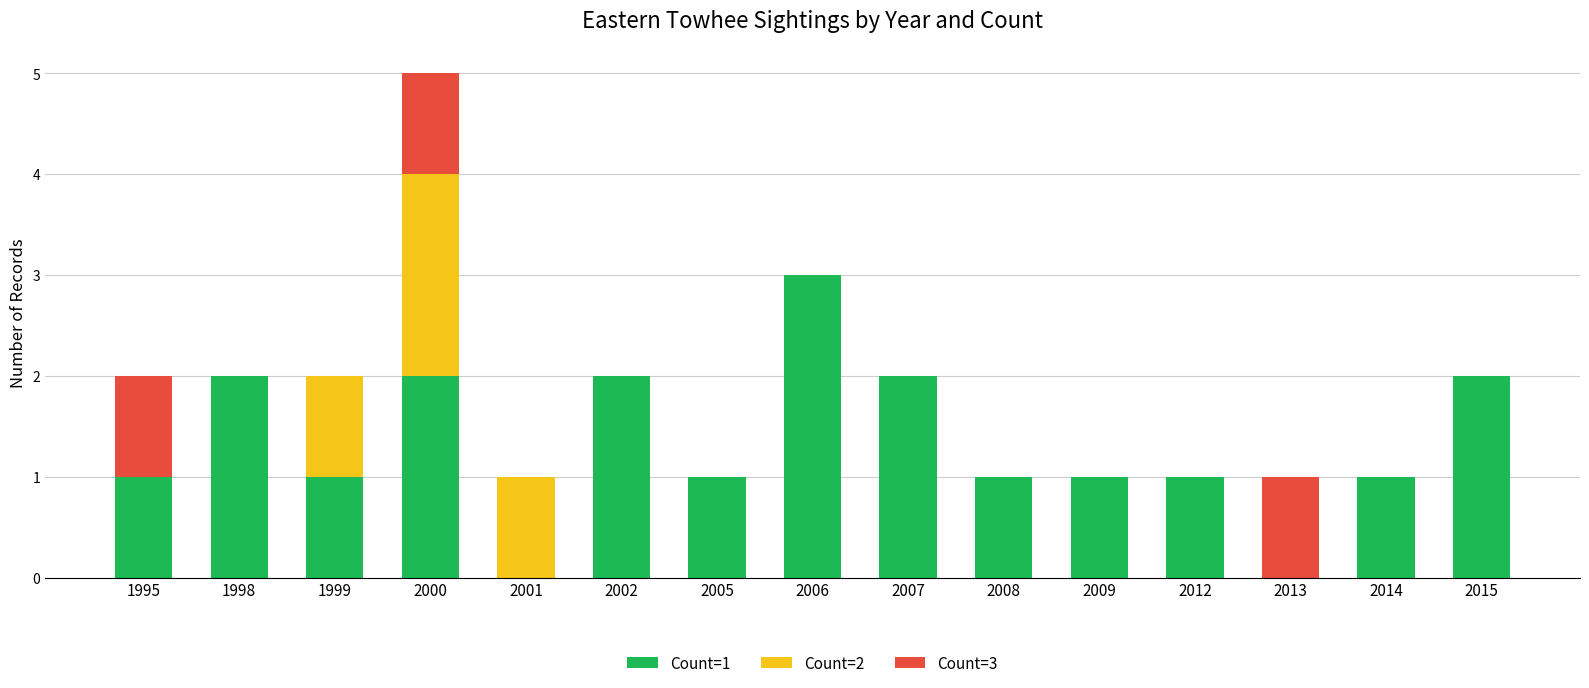

At which category is the sum across all series the highest?

2000